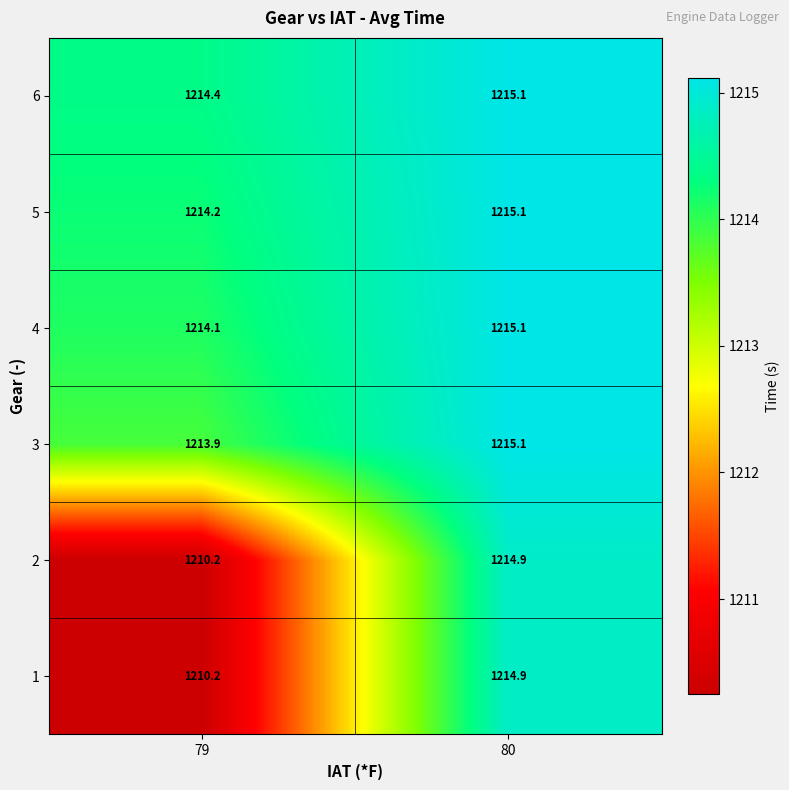

At which category does the chart reach its peak across all series?

80